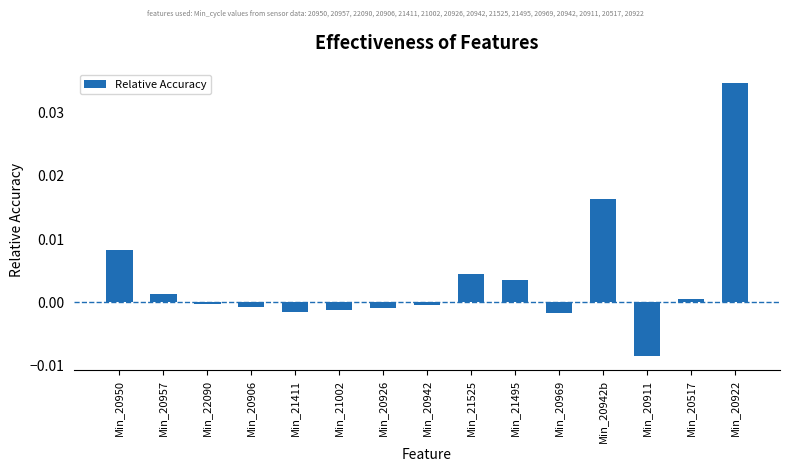

Which has a higher value, Min_20906 or Min_20950?

Min_20950